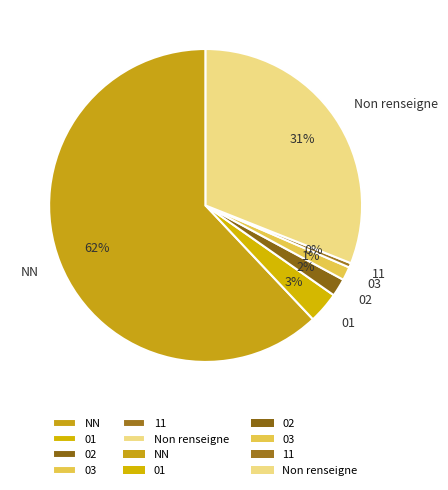

To the nearest percent, what is the average slice percentage?

17%